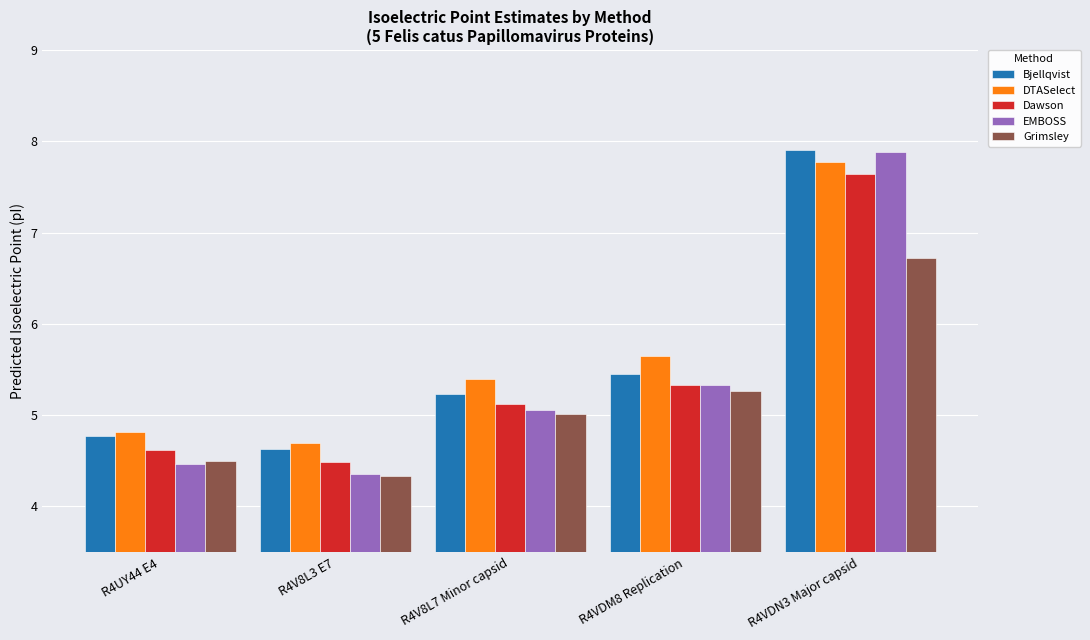

What is the highest value of the Dawson series?

7.6